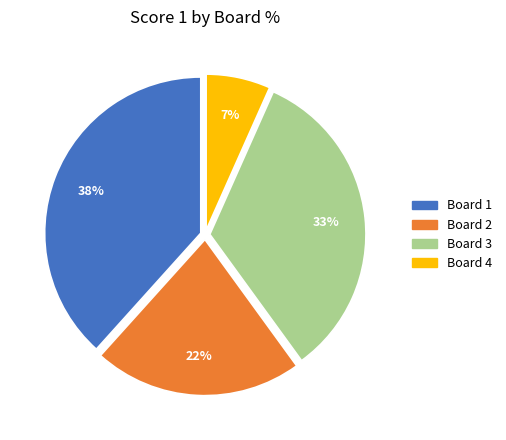

What is the ratio of the value at Board 3 to the value at Board 1?

0.9